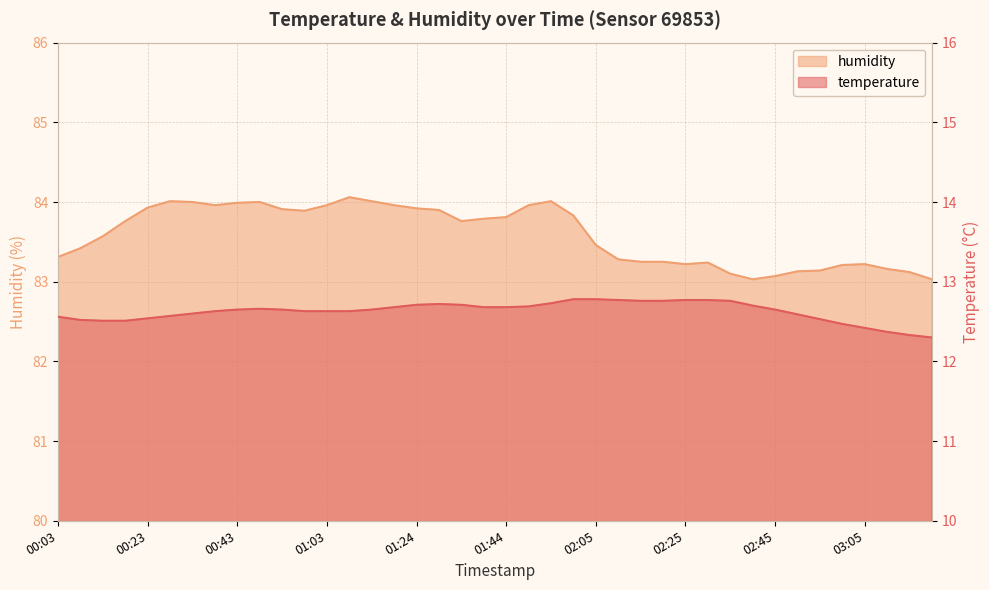

Reading right to left, list all the values displayed in this chart.

temperature: 12.3	12.3	12.4	12.4	12.5	12.5	12.6	12.7	12.7	12.8	12.8	12.8	12.8	12.8	12.8	12.8	12.8	12.7	12.7	12.7	12.7	12.7	12.7	12.7	12.7	12.7	12.6	12.6	12.6	12.7	12.7	12.7	12.6	12.6	12.6	12.5	12.5	12.5	12.5	12.6
humidity: 83.0	83.1	83.2	83.2	83.2	83.1	83.1	83.1	83.0	83.1	83.2	83.2	83.2	83.2	83.3	83.5	83.8	84.0	84.0	83.8	83.8	83.8	83.9	83.9	84.0	84.0	84.1	84.0	83.9	83.9	84.0	84.0	84.0	84.0	84.0	83.9	83.8	83.6	83.4	83.3